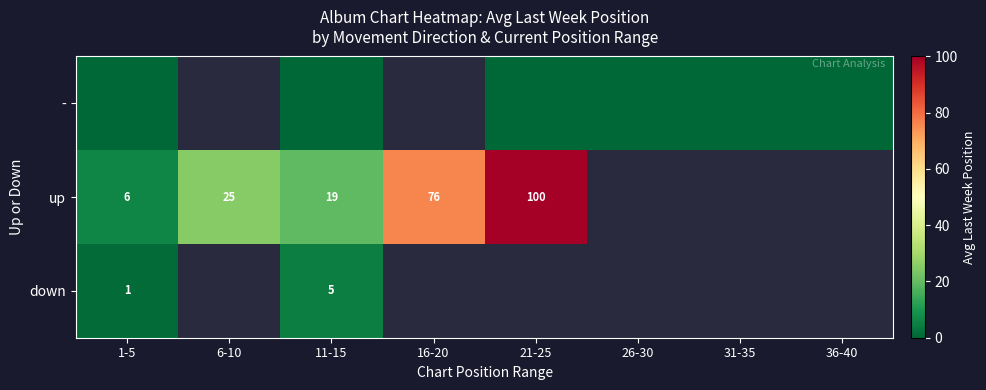

At which category does the chart reach its peak across all series?

21-25